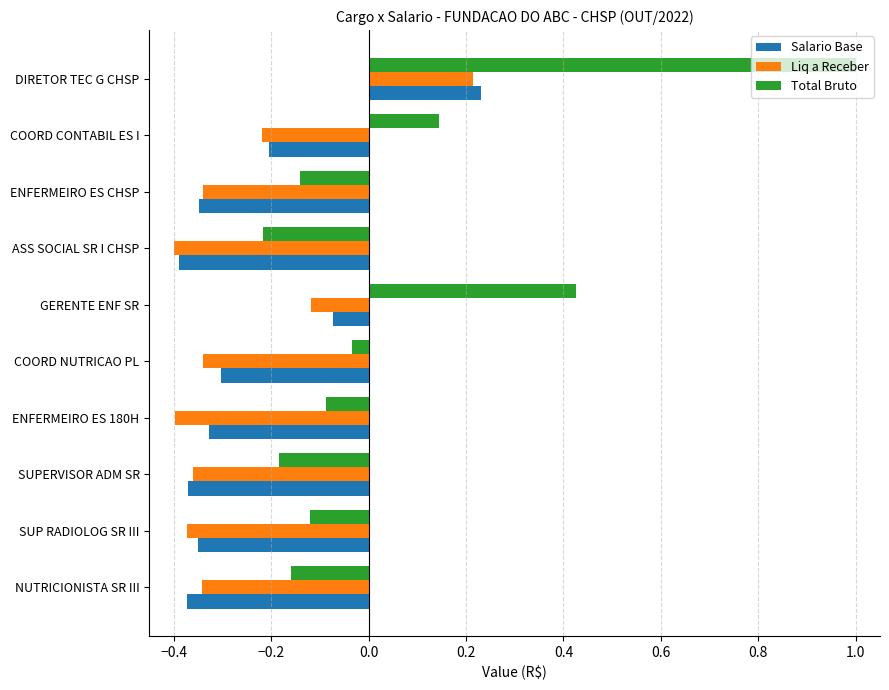

Which series has the widest spread of values?

Total Bruto